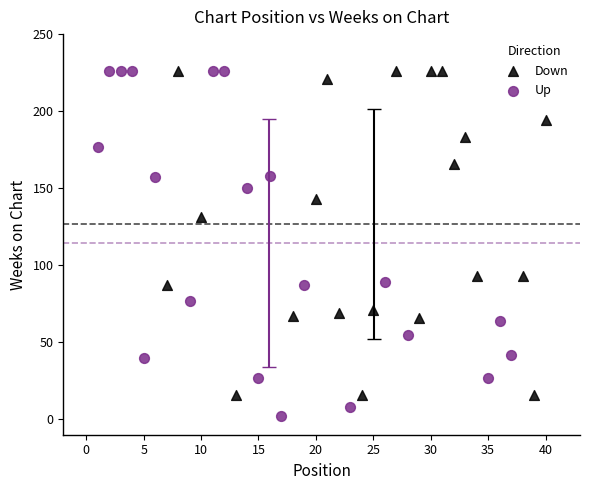

Which series has the widest spread of Y values?

Up